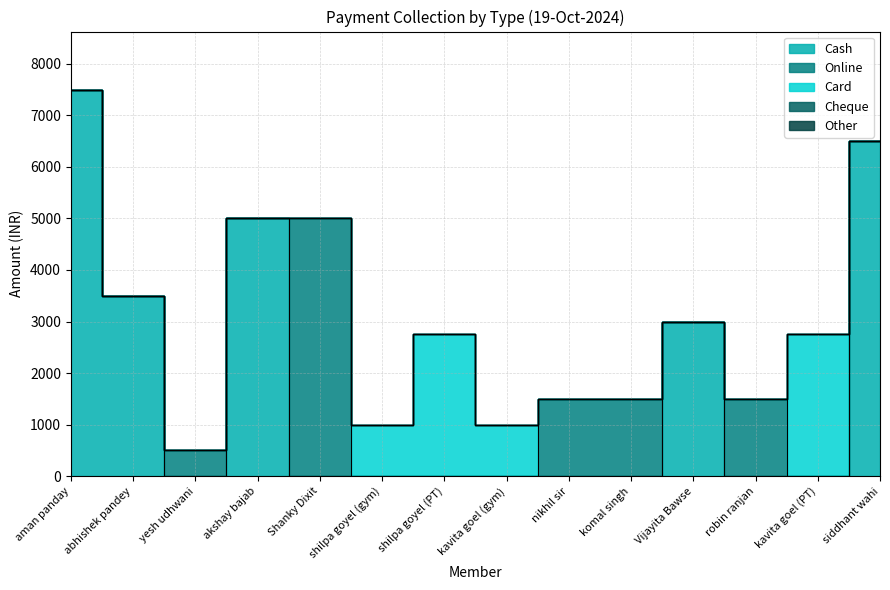

What is the highest value of the Online series?

5000